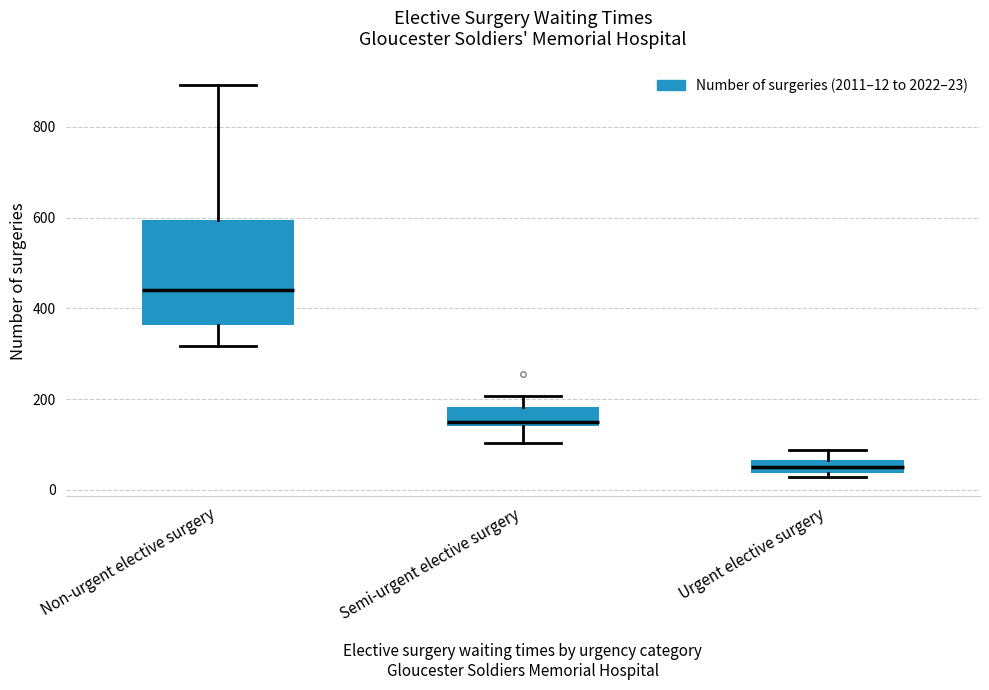

Where does the lower whisker of the box for Non-urgent elective surgery end on the y-axis? The values are not printed on the chart, so give them approximately, as read against the axis.

320